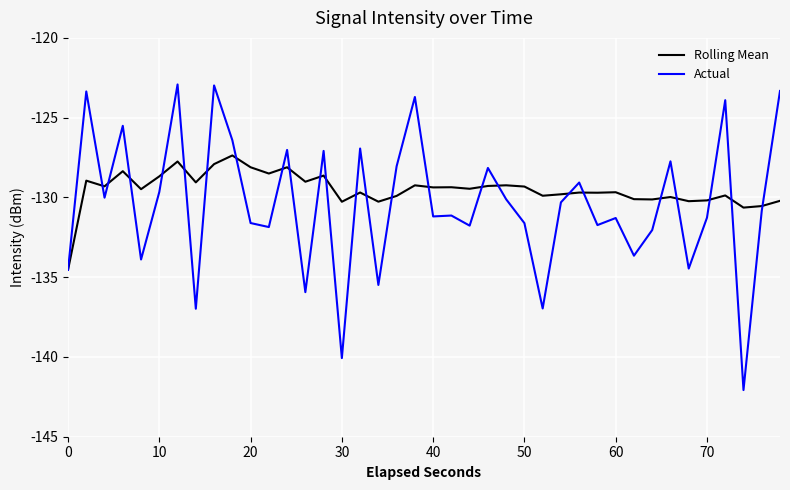

How many lines are shown in the chart?

2